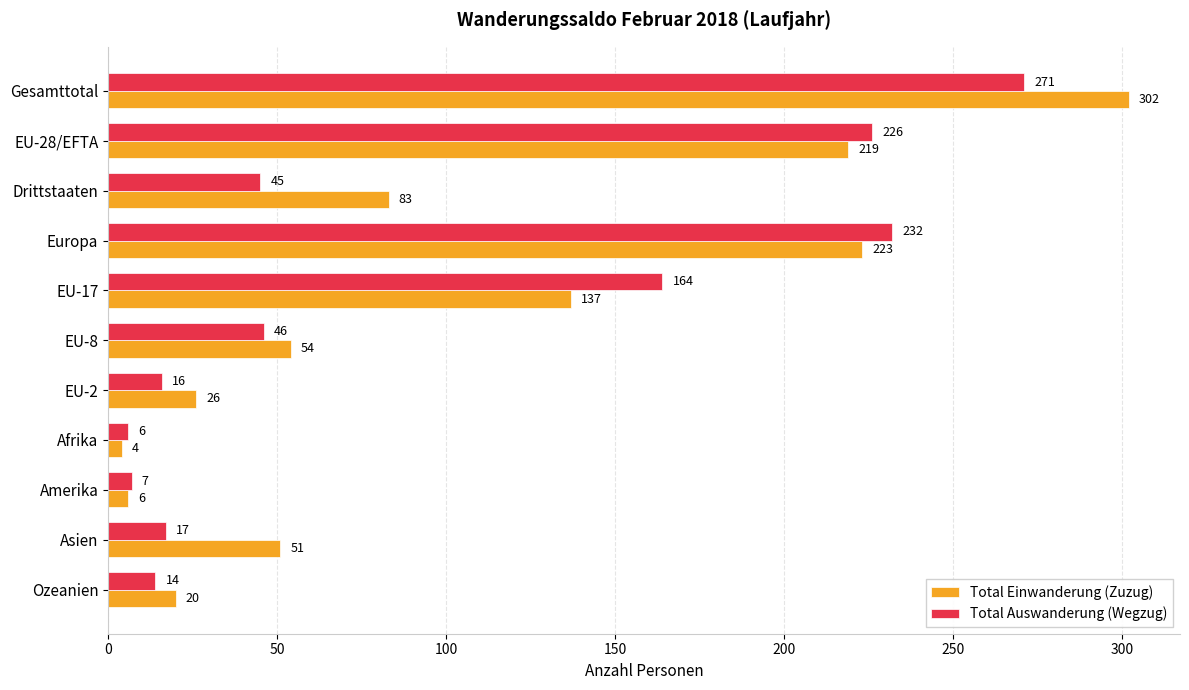

How many data points does each series have?

11